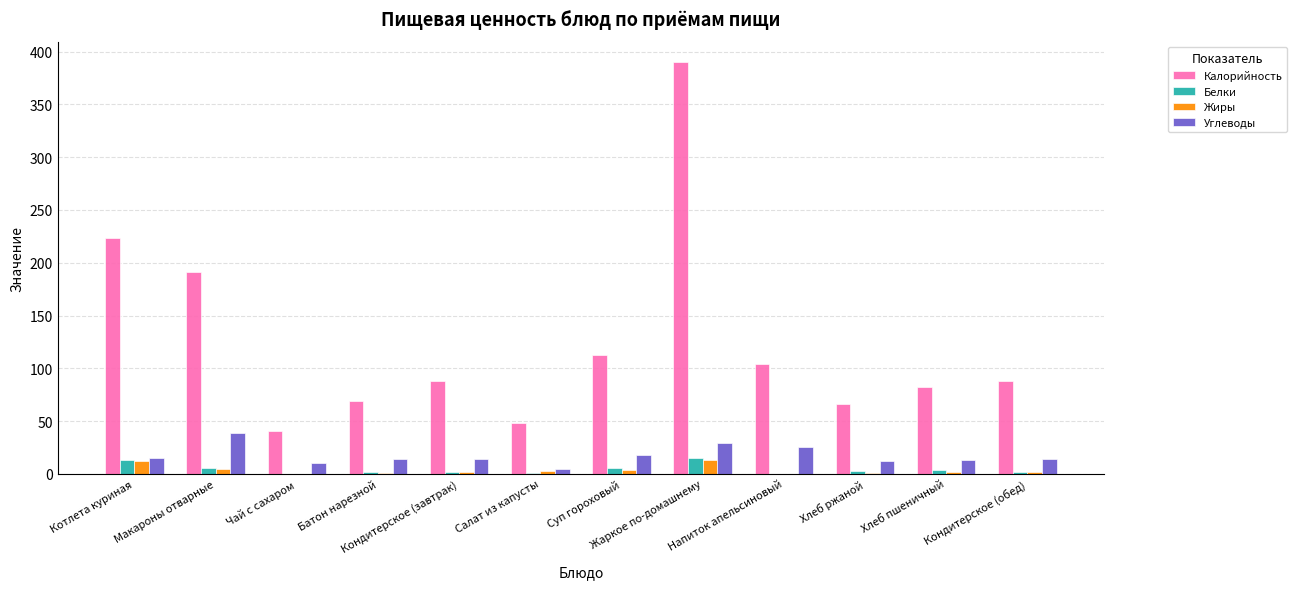

What is the maximum value for Калорийность?

390.0